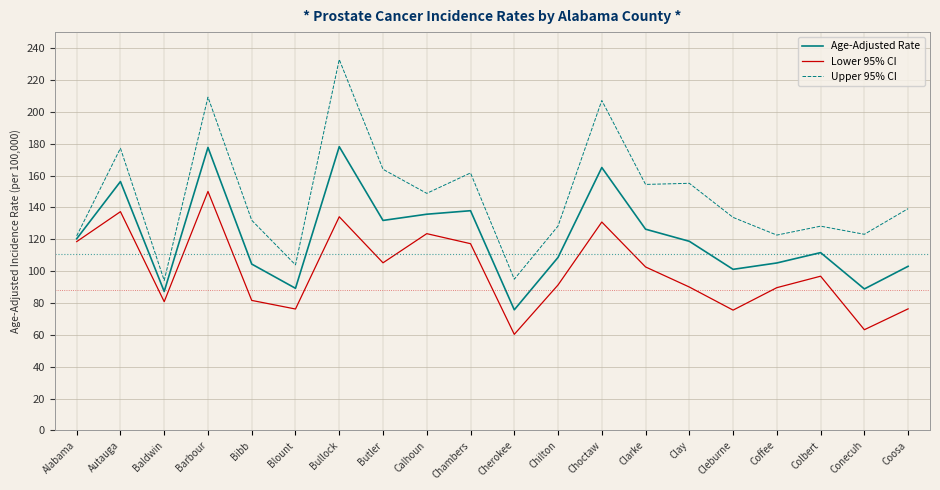

Where is Upper 95% CI nearest to the value 163?

Butler